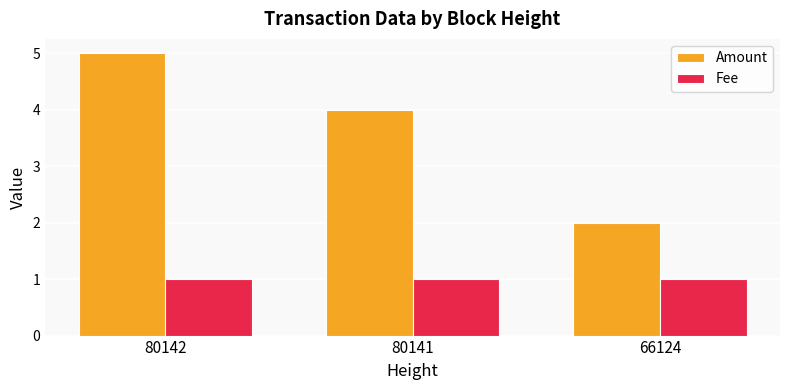

What is the value of the Amount bar at the 2nd from the left?

4